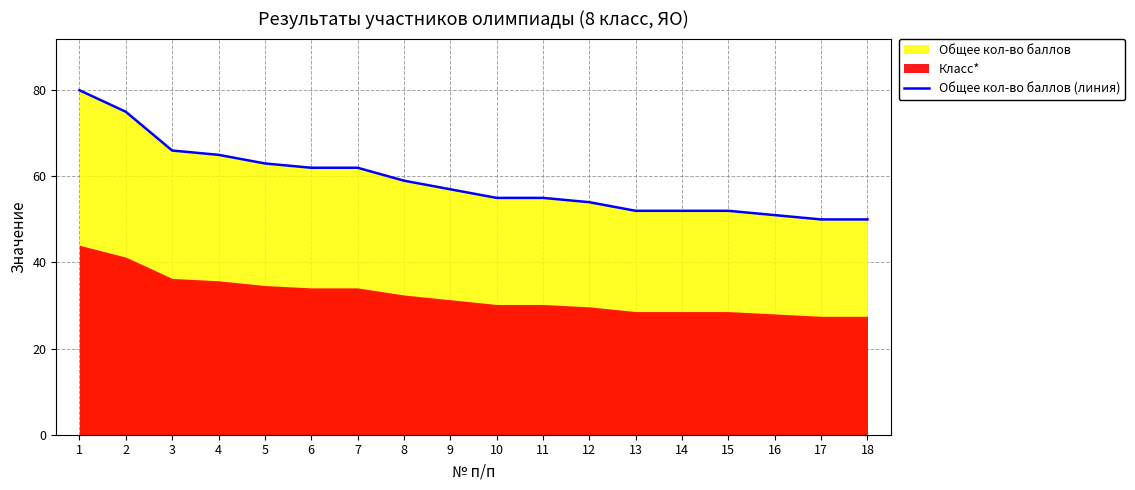

How many lines are shown in the chart?

1